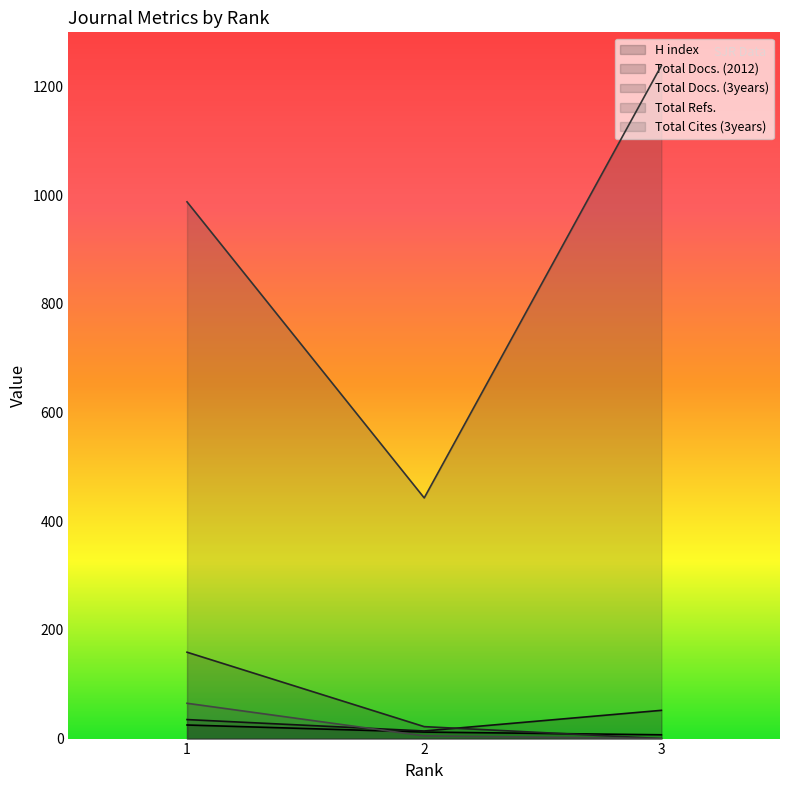

Between 1 and 2, which series saw the biggest shift?

Total Refs.